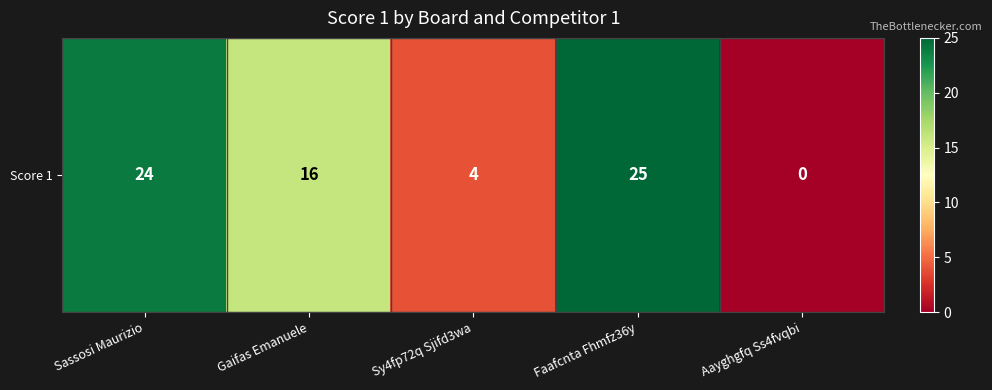

Which label corresponds to the largest value in the chart?

Faafcnta Fhmfz36y